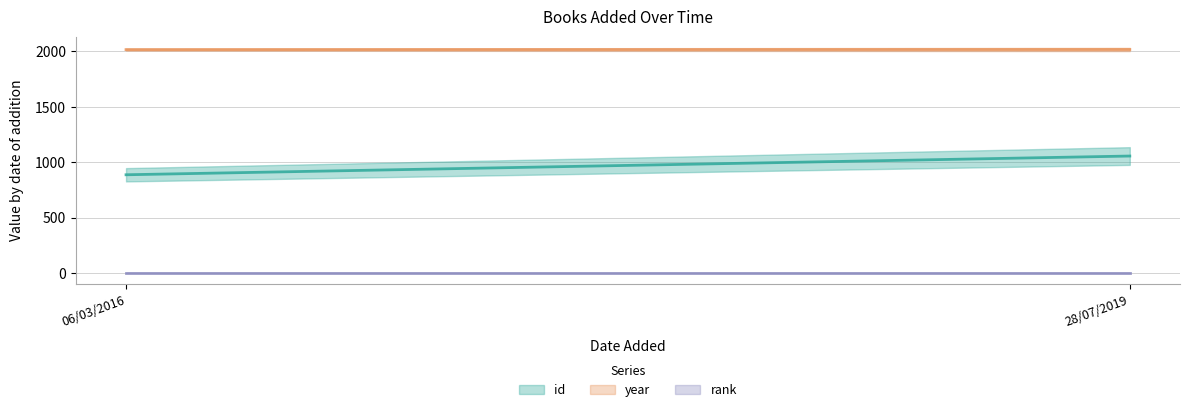

What is the spread (max minus min) of values at 06/03/2016?

2014